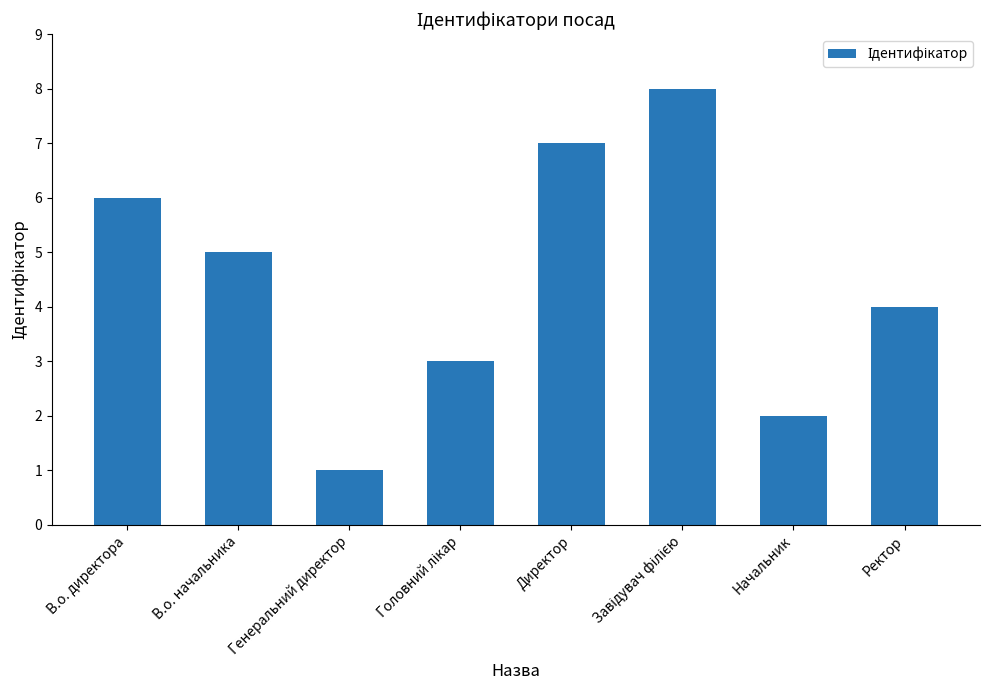

True or false: the data shows 6 at В.о. директора.

True